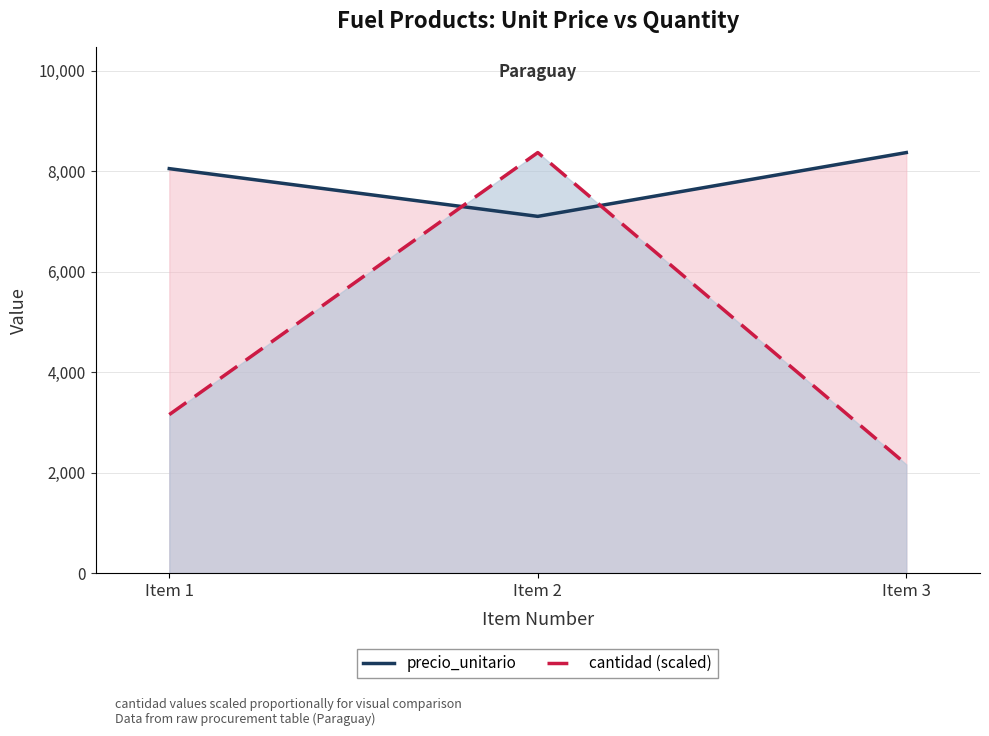

What is the maximum value shown in the chart?

8370.0